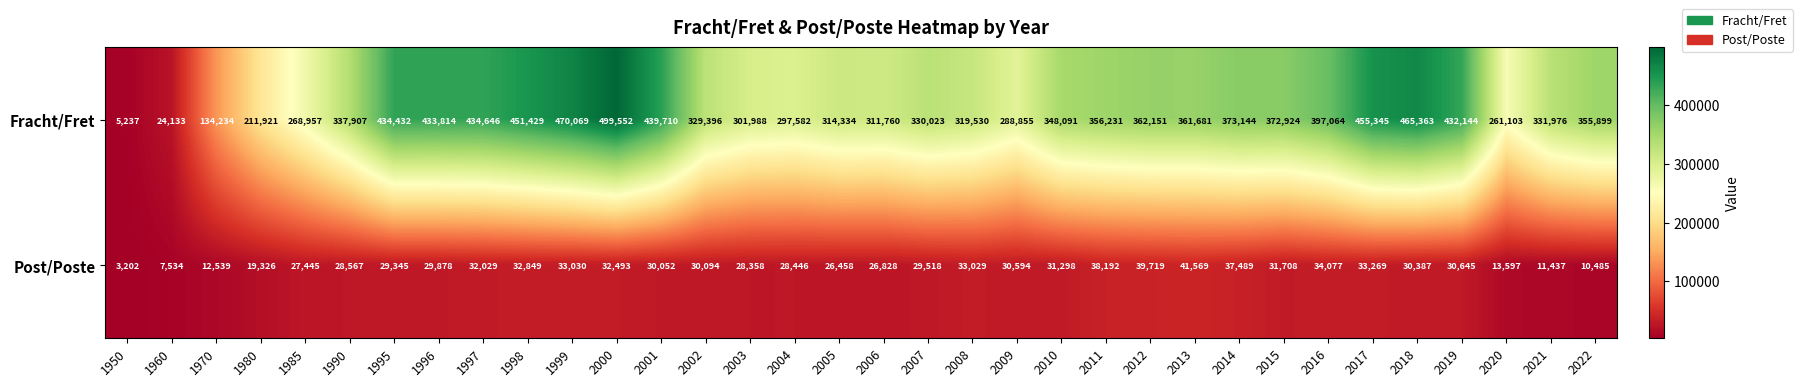

Which series has the largest range (max minus min)?

Fracht/Fret